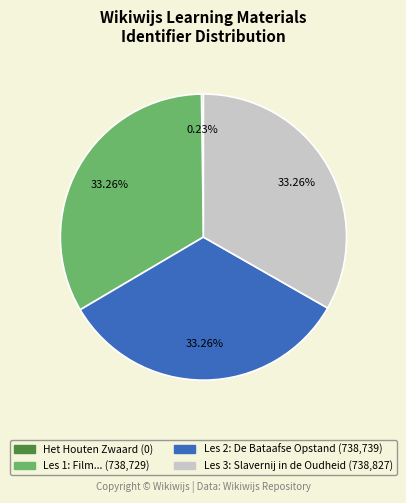

Is there a majority slice in this chart?

No